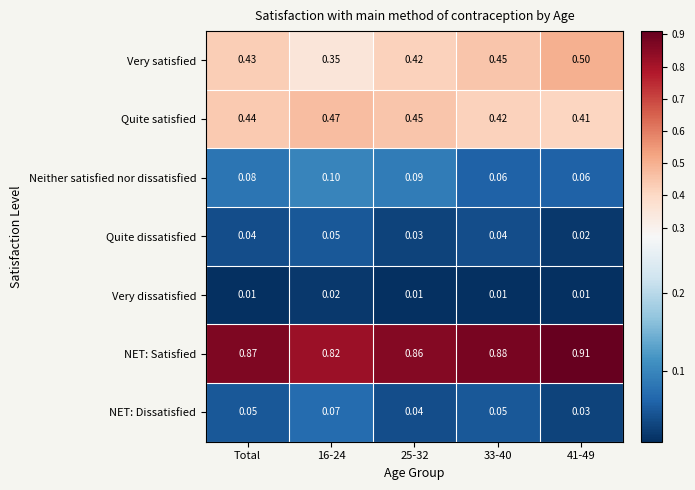

Which series has the largest range (max minus min)?

Very satisfied